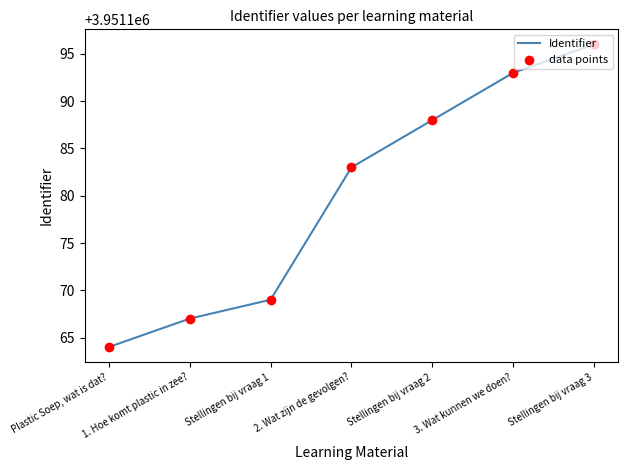

What is the average value?

3951180